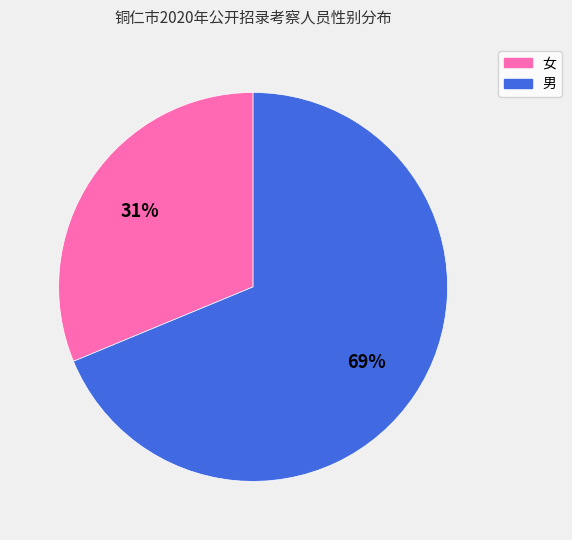

True or false: 男 accounts for 69% of the total.

True